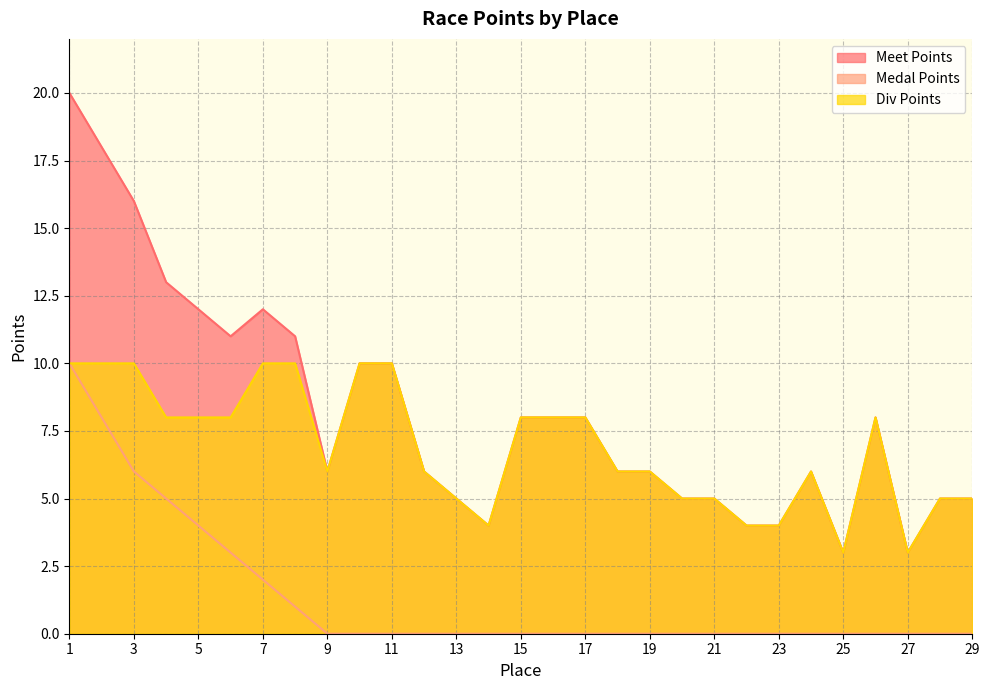

True or false: Div Points has more than 1 interior local peaks.

True